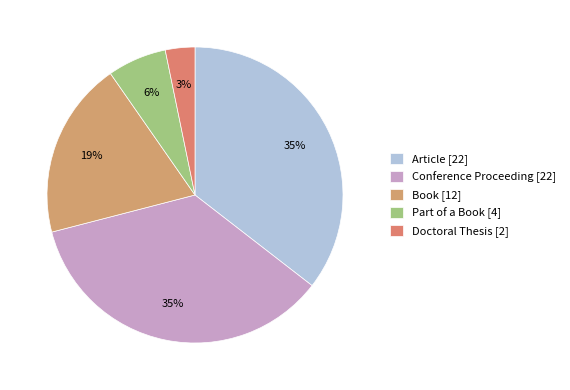

To the nearest percent, what is the difference between the largest and smallest slice percentages?

32%